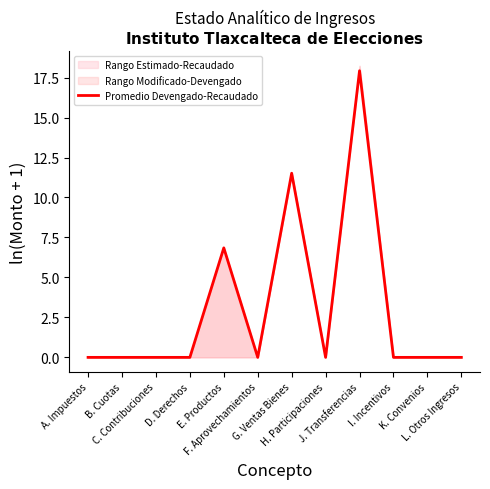

What is the sum of all values?

36.3